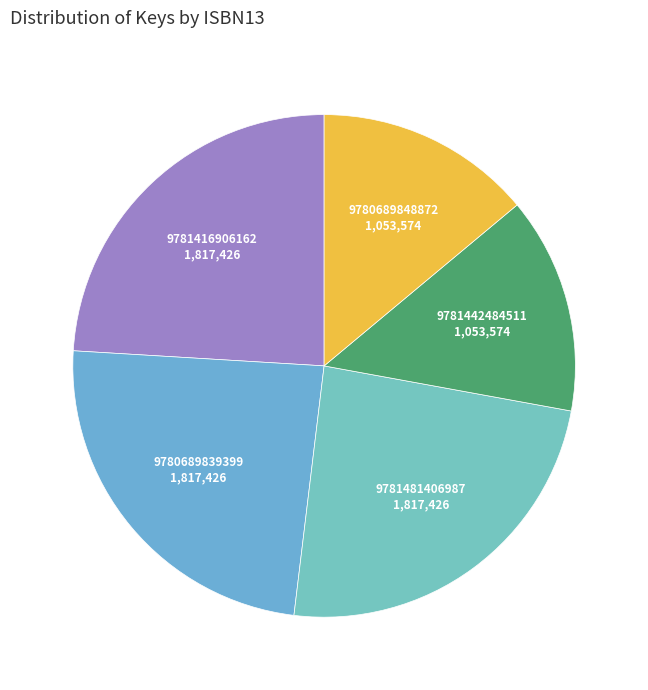

Approximately how many times larger is the value at 9781416906162 compared to 9781481406987?

1.0